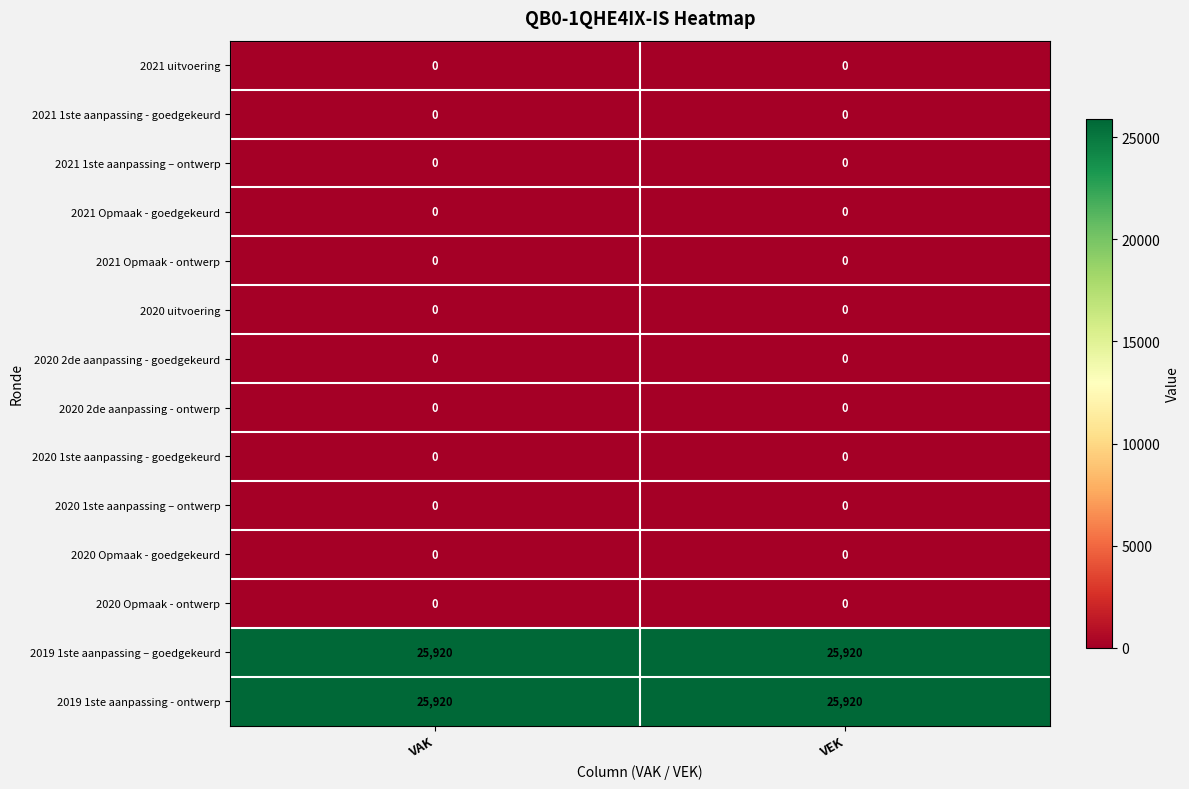

The 2020 uitvoering series shows 0 at VAK. True or false?

True